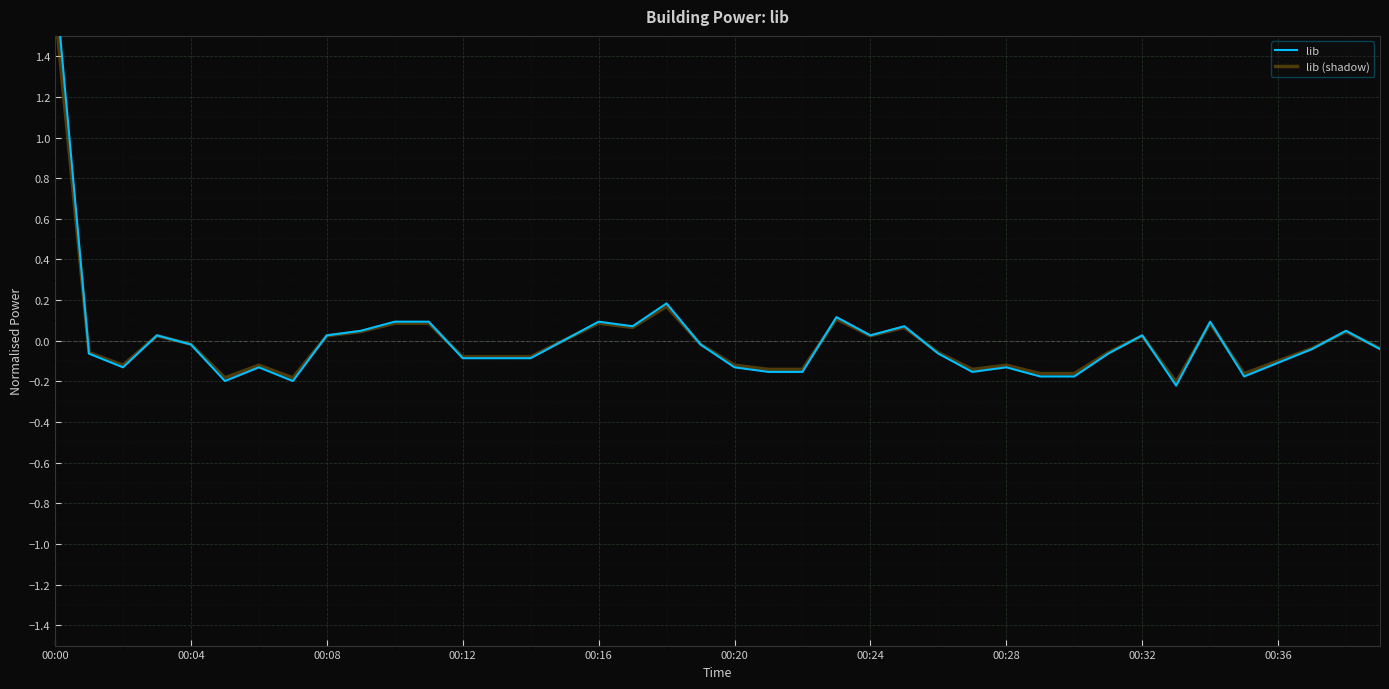

At which label is lib closest to 0?

15